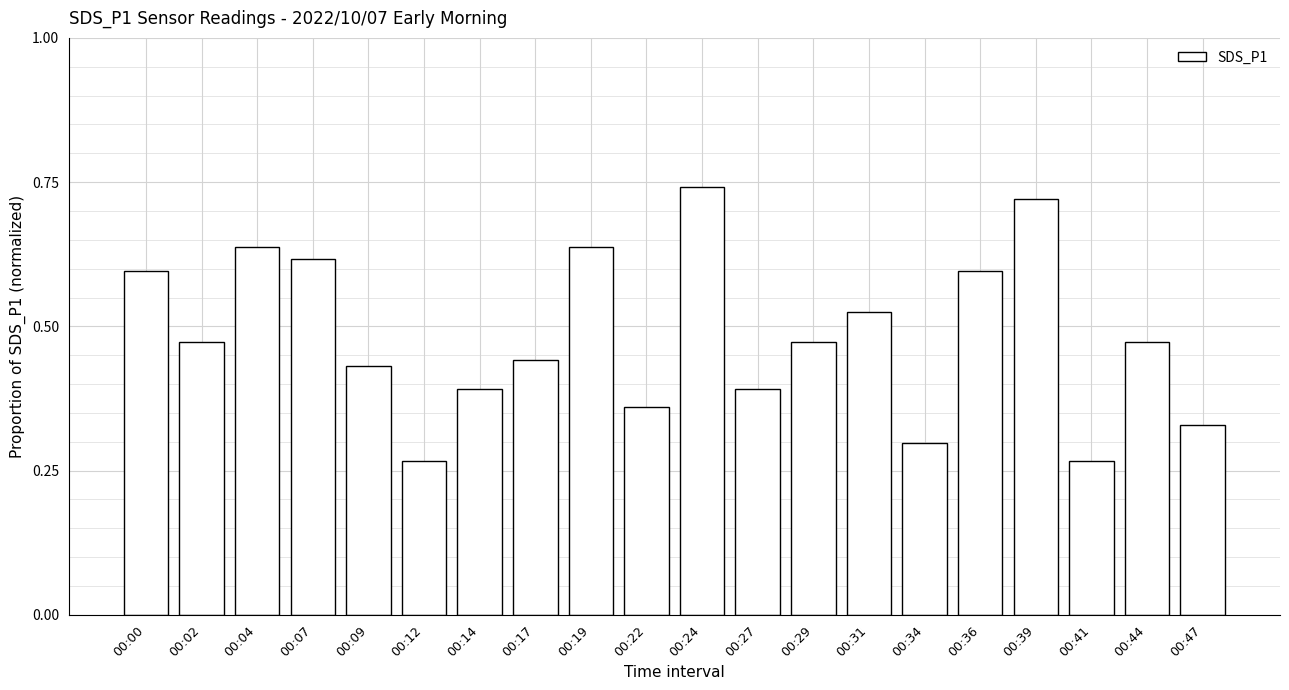

Between 00:41 and 00:14, which is larger?

00:14